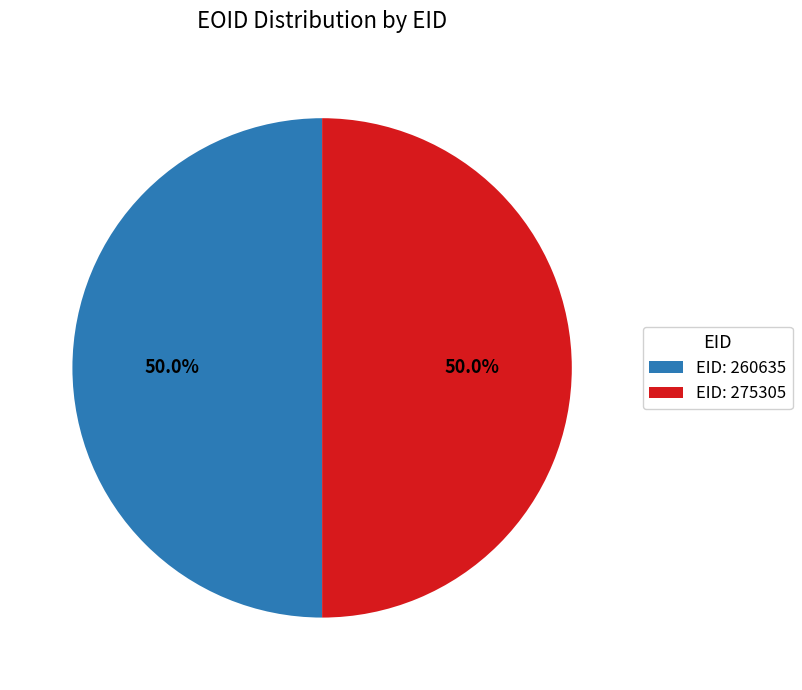

Approximately how many times larger is the value at EID: 275305 compared to EID: 260635?

1.0